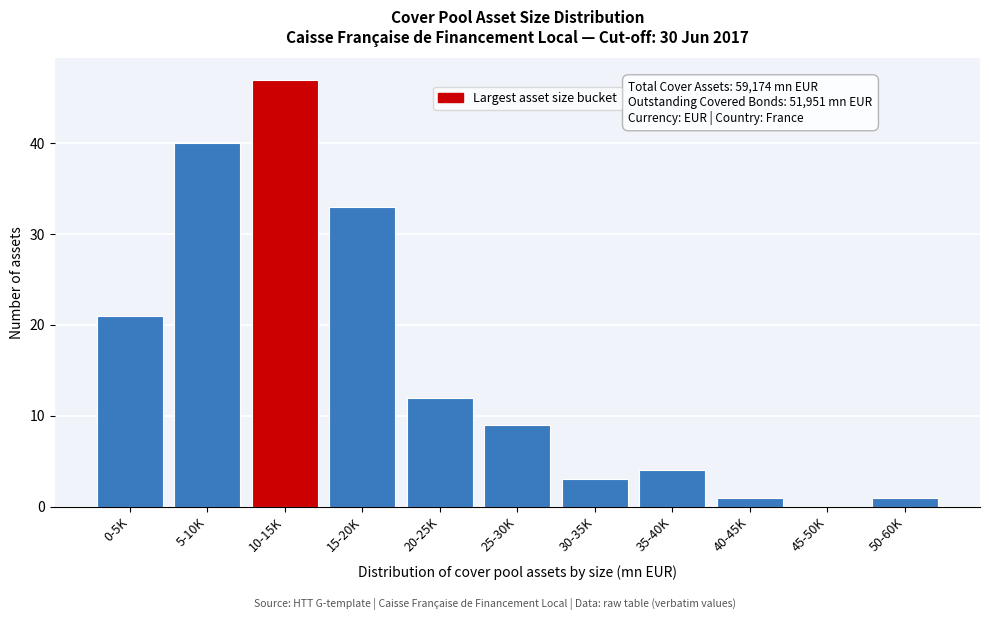

Reading left to right, what are all the values shown in this chart?

0-5K=21	5-10K=40	10-15K=47	15-20K=33	20-25K=12	25-30K=9	30-35K=3	35-40K=4	40-45K=1	45-50K=0	50-60K=1